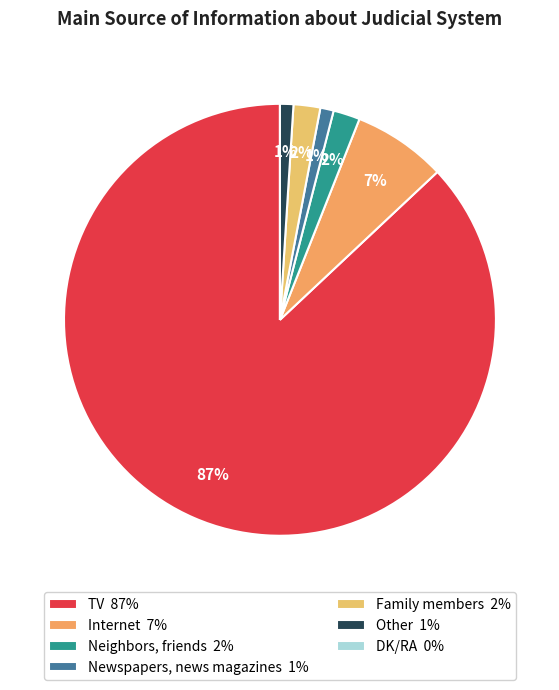

Is TV the majority of the pie?

Yes